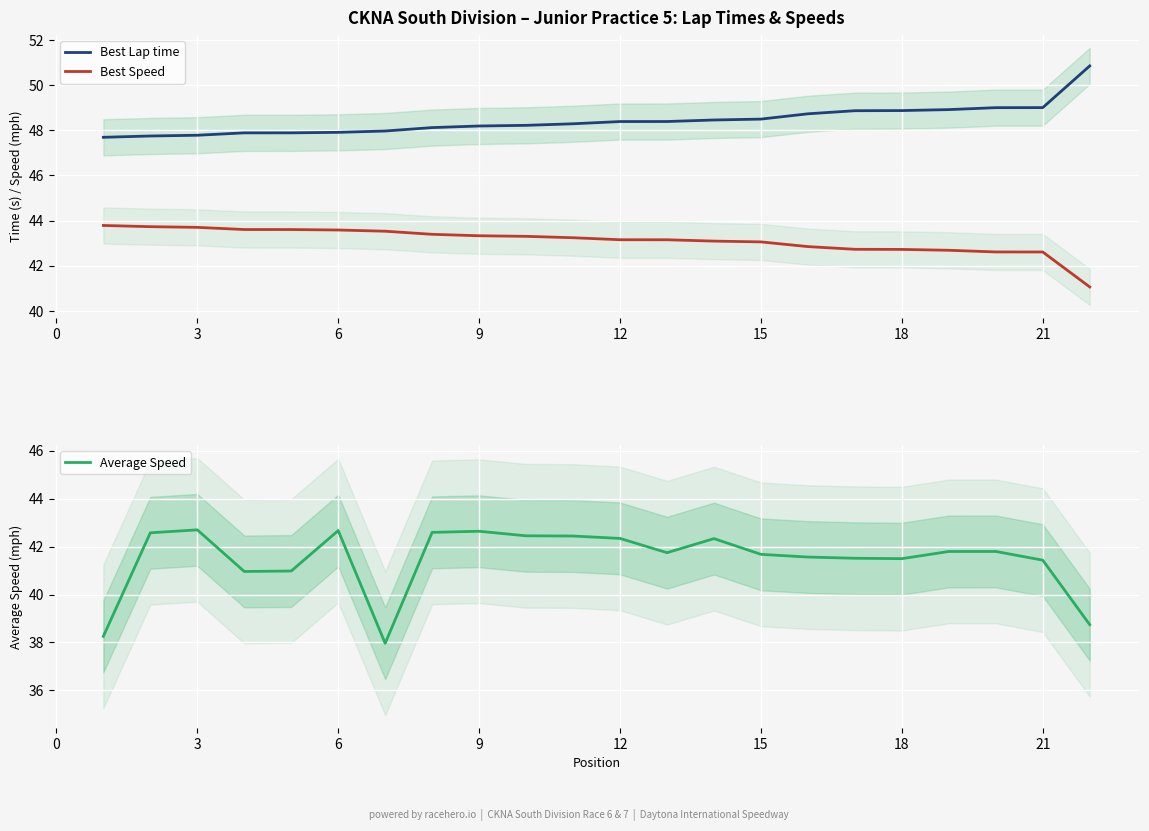

True or false: Best Lap time and Best Speed intersect in this chart.

False